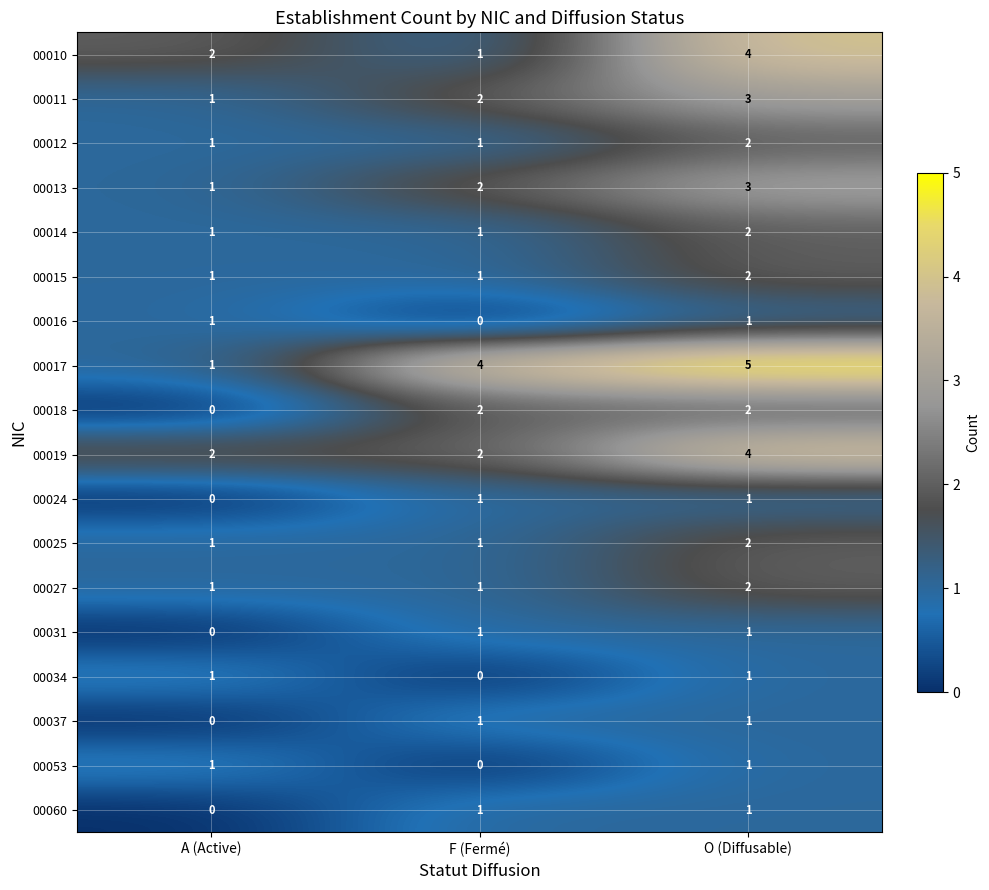

What is the sum of all 00011 values?

6